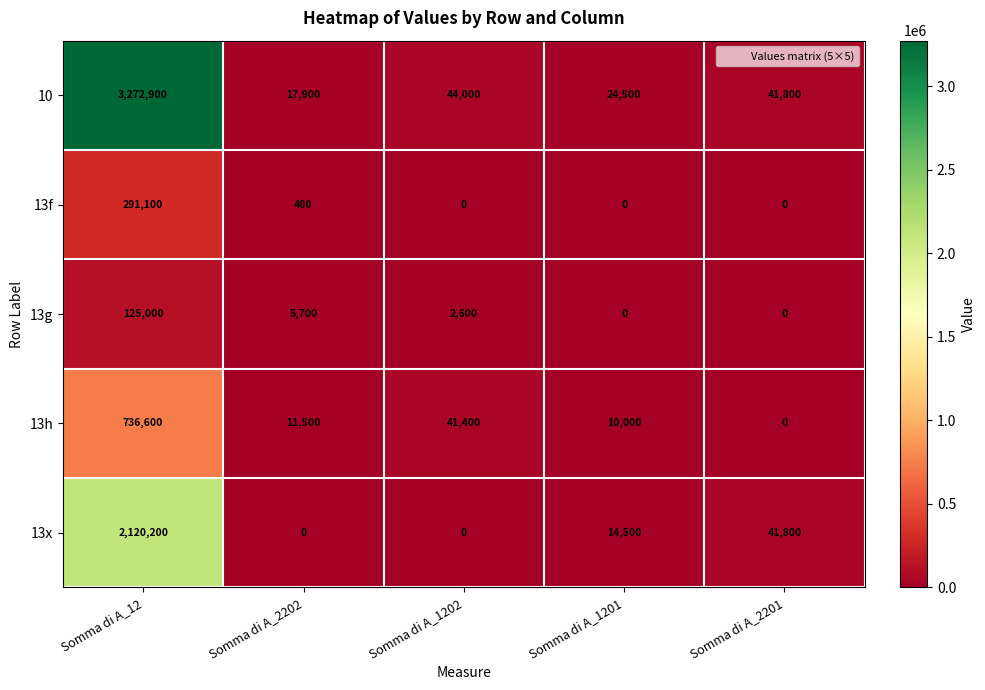

What value does the 13f series have at Somma di A_2202?

400